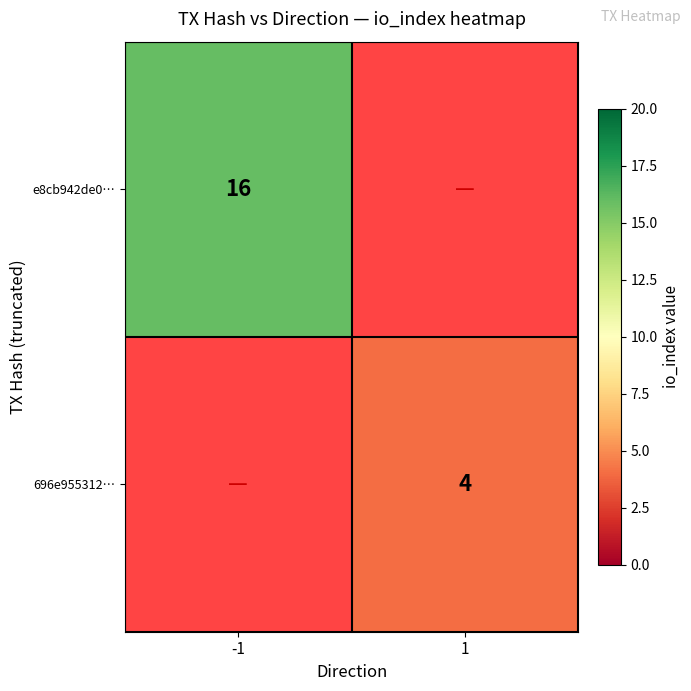

The value of 696e955312… at 1 is 7. True or false?

False